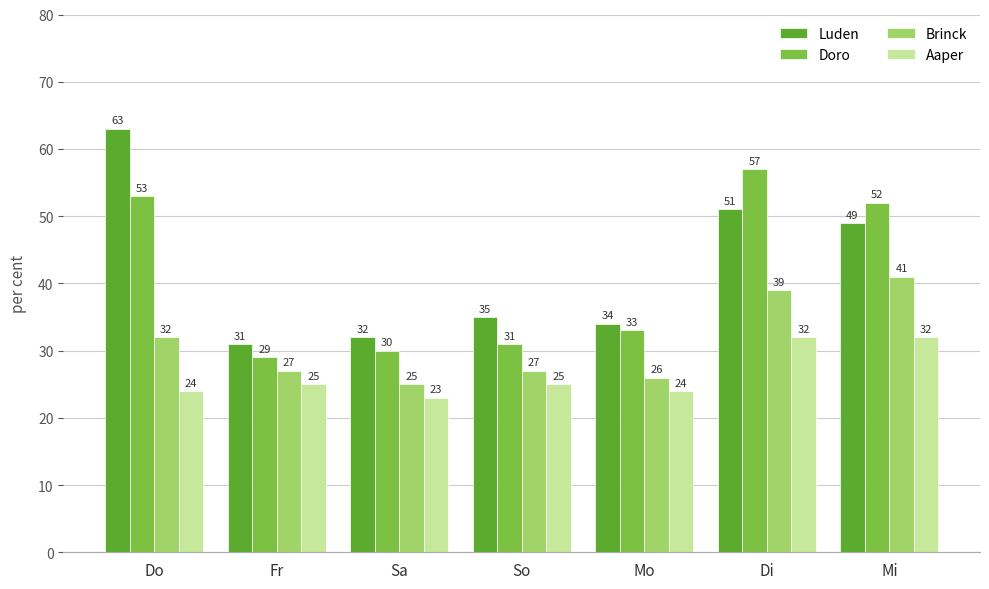

Reading right to left, transcribe all the data shown in this chart.

Luden: 49	51	34	35	32	31	63
Doro: 52	57	33	31	30	29	53
Brinck: 41	39	26	27	25	27	32
Aaper: 32	32	24	25	23	25	24